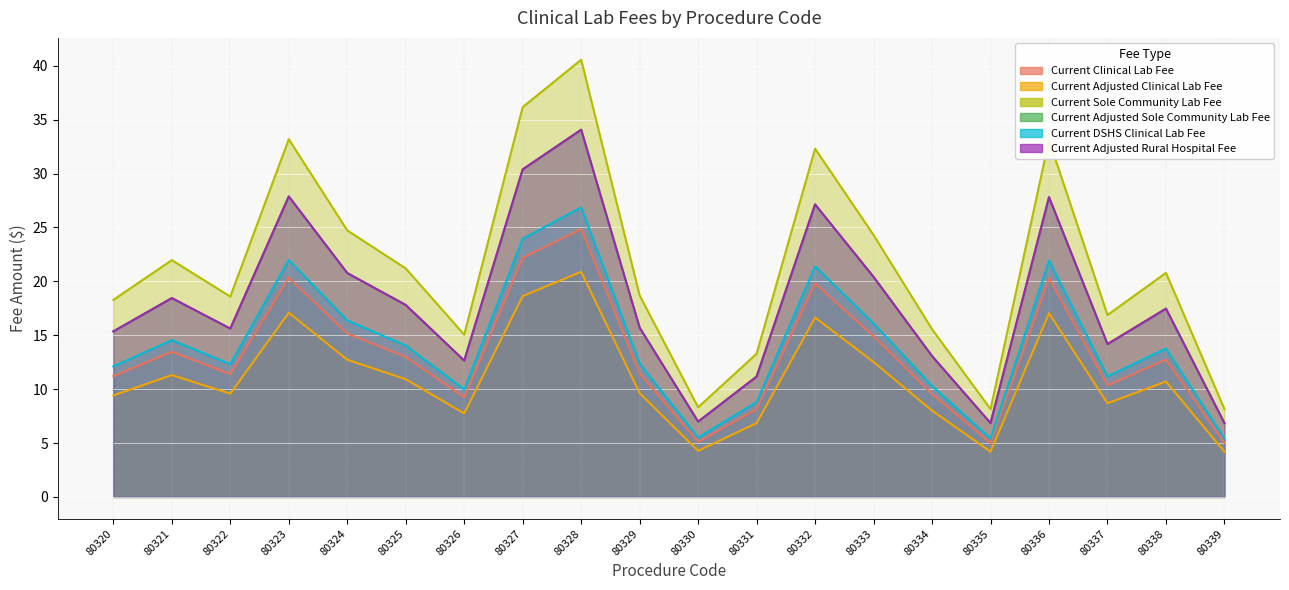

At which category is the sum across all series the highest?

80328